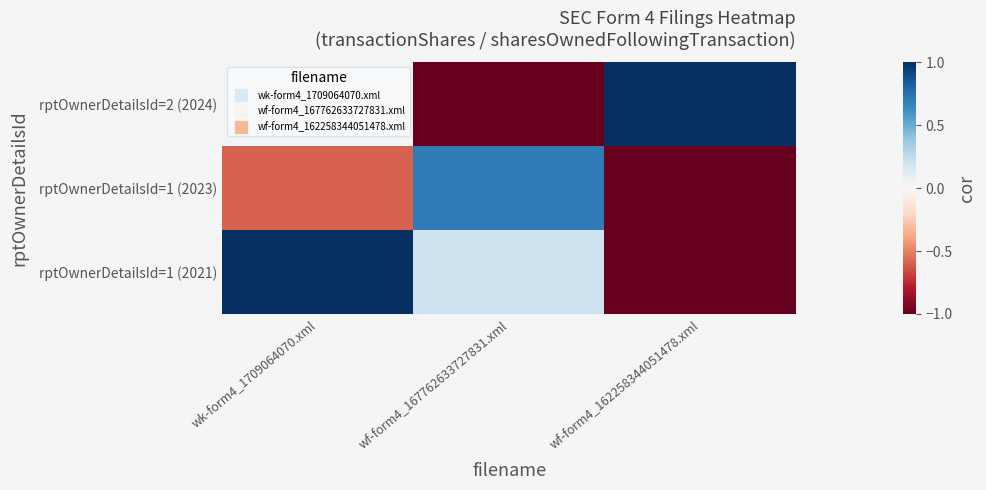

Between wf-form4_162258344051478.xml and wf-form4_167762633727831.xml, which is larger?

wf-form4_162258344051478.xml